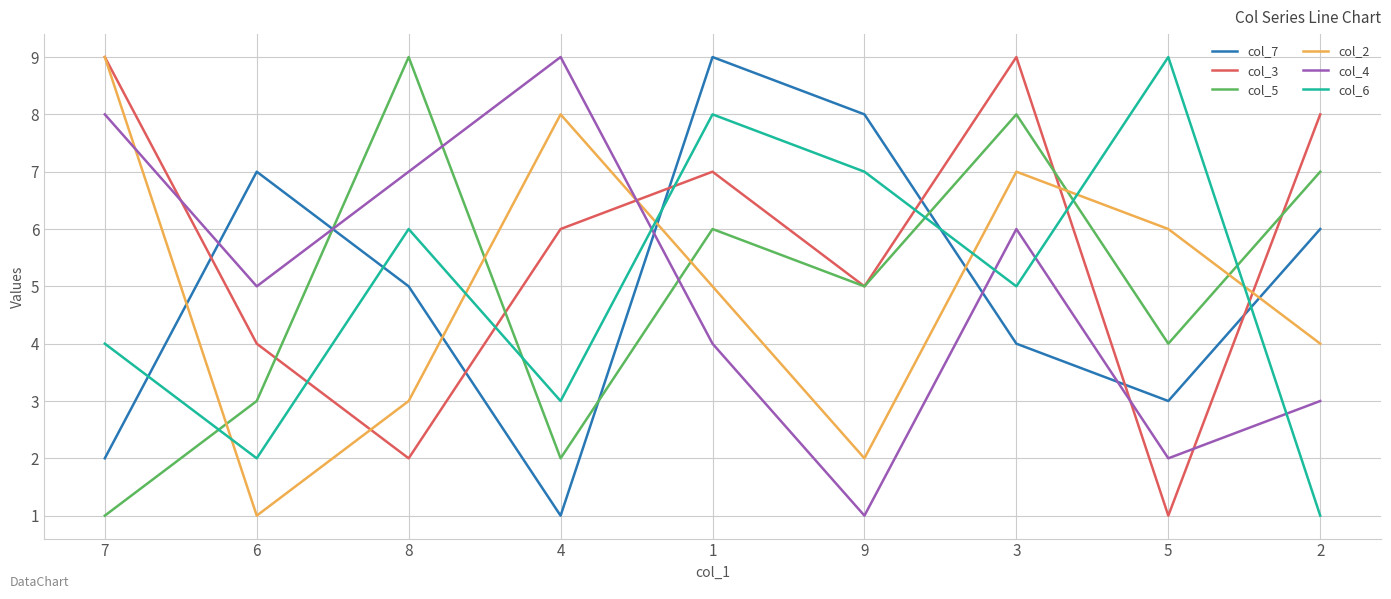

Between which two adjacent categories do col_4 and col_7 first intersect?

7 and 6